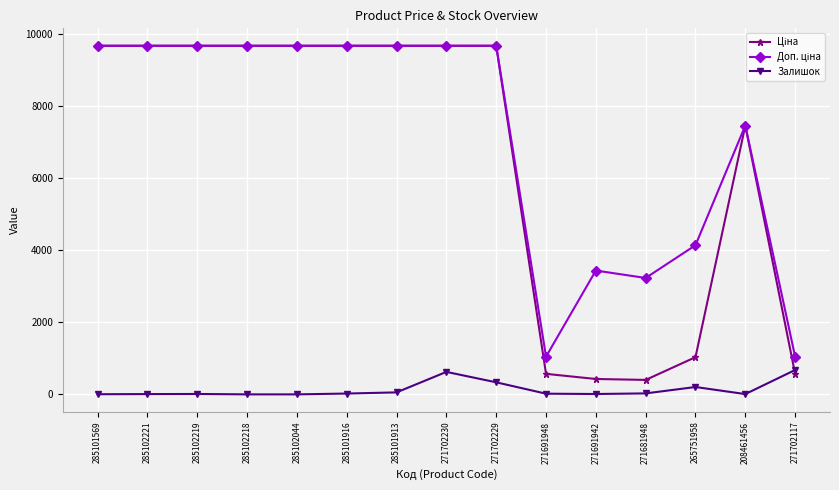

What is the difference between the highest and lowest values at 208461456?

7442.8